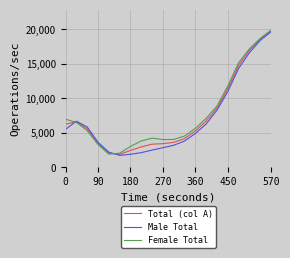

What is the smallest value displayed?

1707